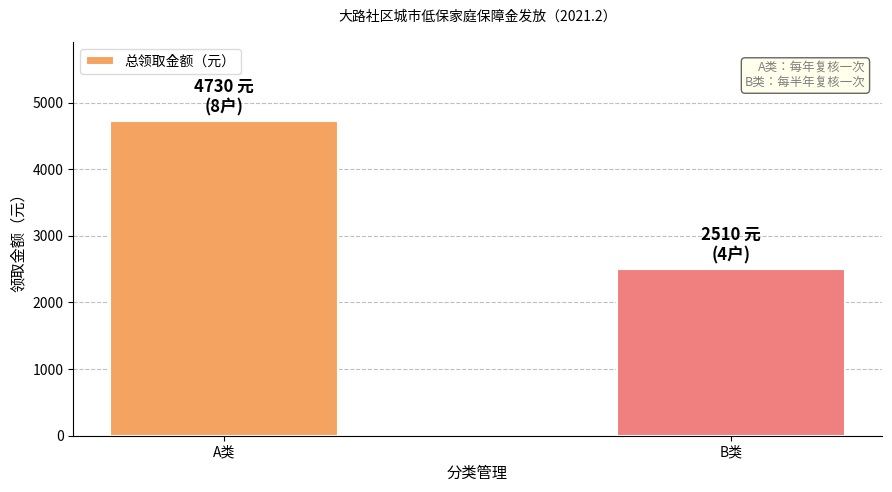

The value at B类 is 1492. True or false?

False